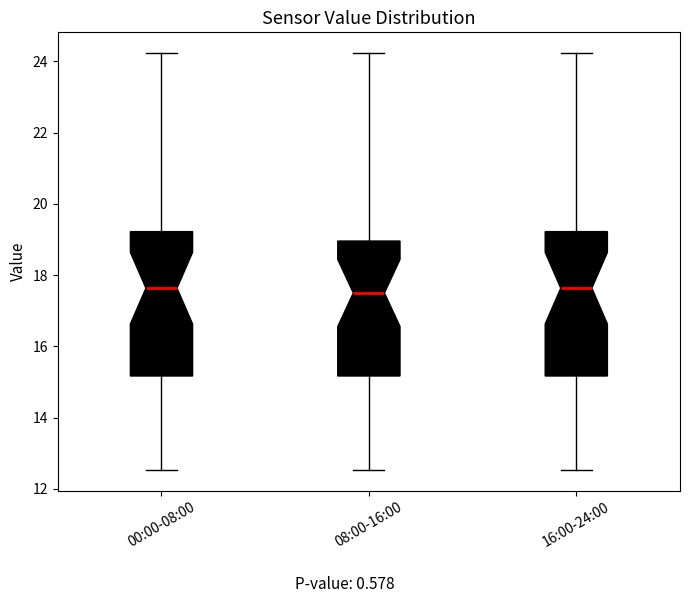

Reading left to right, transcribe this box plot: for each box, give where its median line is, the range the box spans, and where its two whiskers end, as read against the y-axis. The values are not printed on the chart, so give them approximately, as read against the axis.

00:00-08:00: median 17.6, box 15.2 to 19.2, whiskers 12.6 to 24.2
08:00-16:00: median 17.6, box 15.2 to 19.0, whiskers 12.6 to 24.2
16:00-24:00: median 17.6, box 15.2 to 19.2, whiskers 12.6 to 24.2